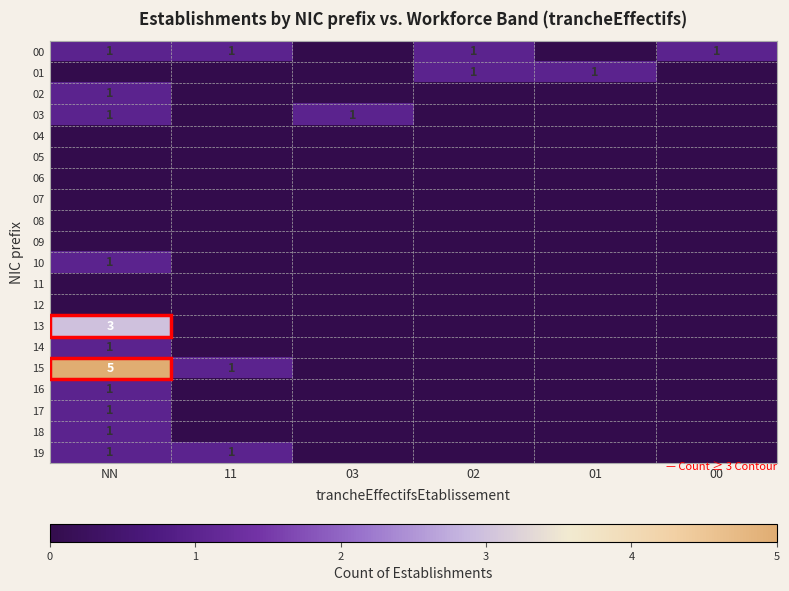

What is the difference between the highest and lowest values at 03?

1